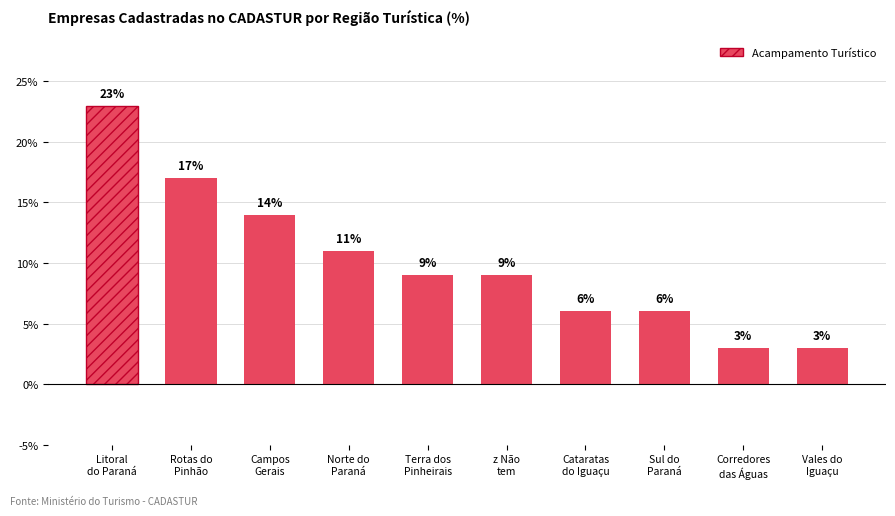

What is the greatest value displayed?

23